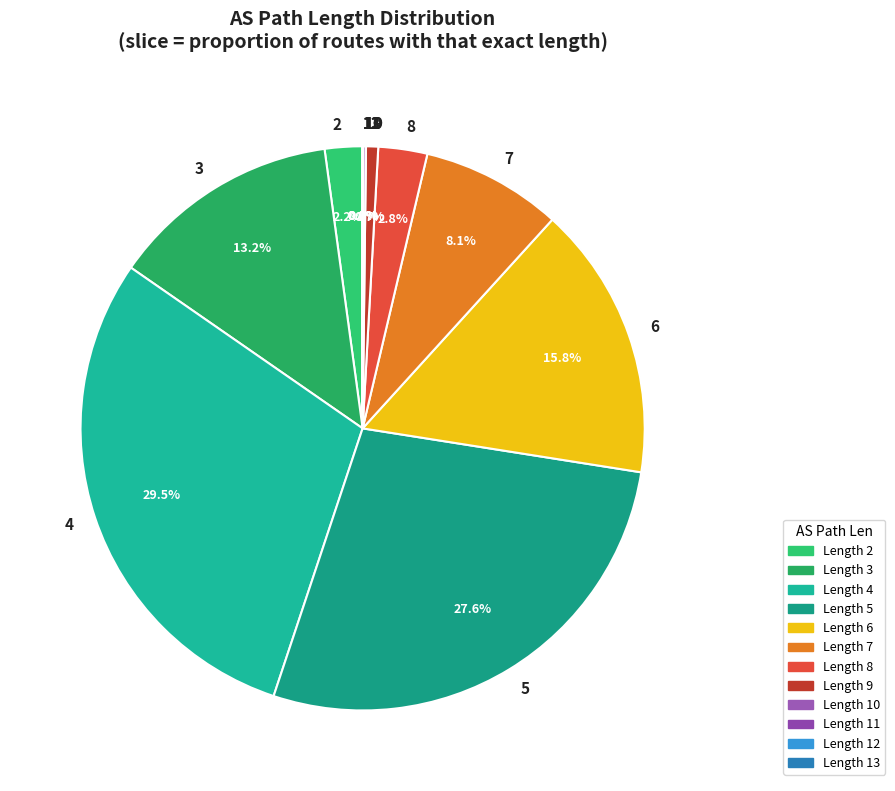

Is there a majority slice in this chart?

No